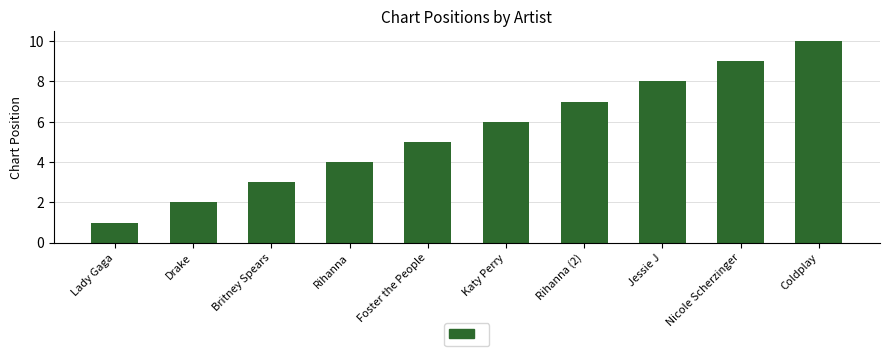

Reading left to right, transcribe all the data shown in this chart.

1	2	3	4	5	6	7	8	9	10